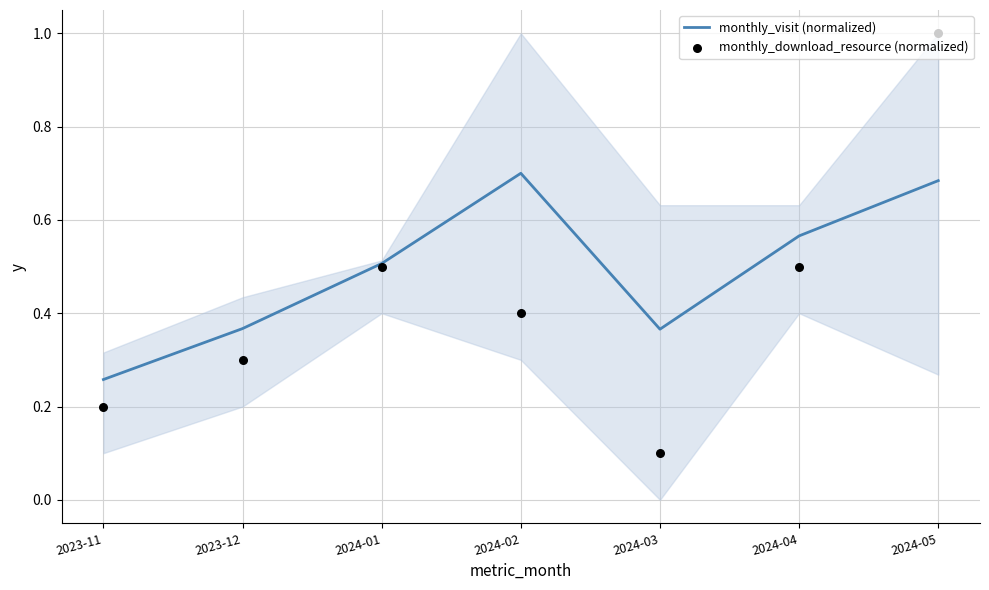

Which series contains the lowest Y value?

monthly_download_resource (normalized)